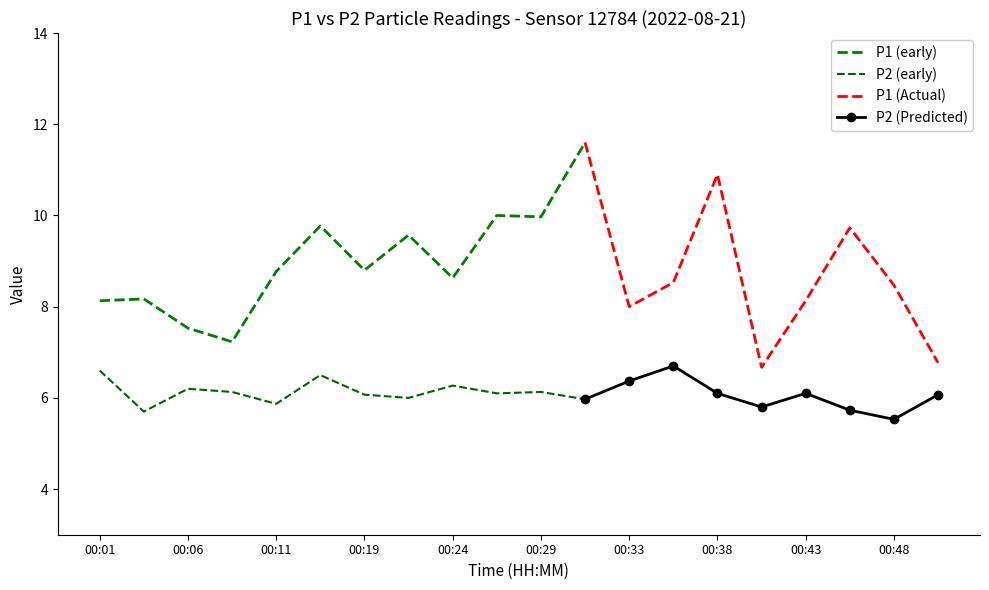

Reading left to right, transcribe all the data shown in this chart.

P1: 8.1	8.2	7.5	7.2	8.8	9.8	8.8	9.6	8.6	10.0	10.0	11.6	8.0	8.5	10.9	6.7	8.1	9.7	8.5	6.8
P2: 6.6	5.7	6.2	6.1	5.9	6.5	6.1	6.0	6.3	6.1	6.1	6.0	6.4	6.7	6.1	5.8	6.1	5.7	5.5	6.1